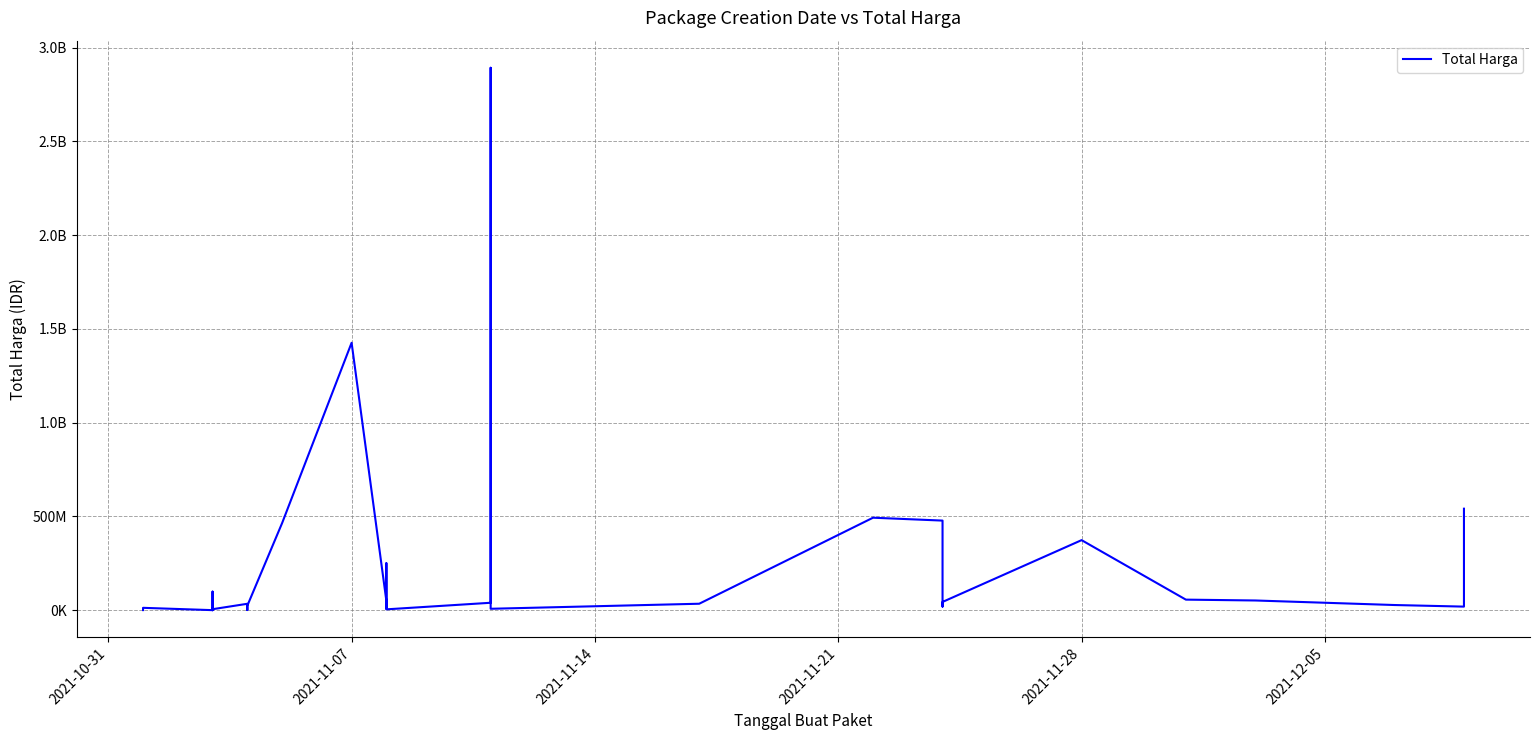

What is the minimum value shown in the chart?

78000